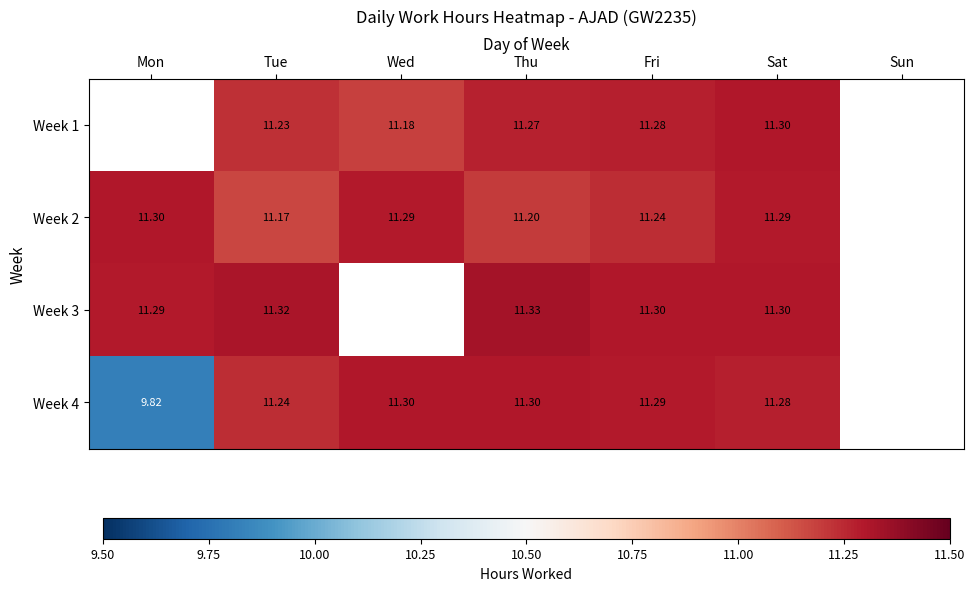

What is the greatest value displayed?

11.3